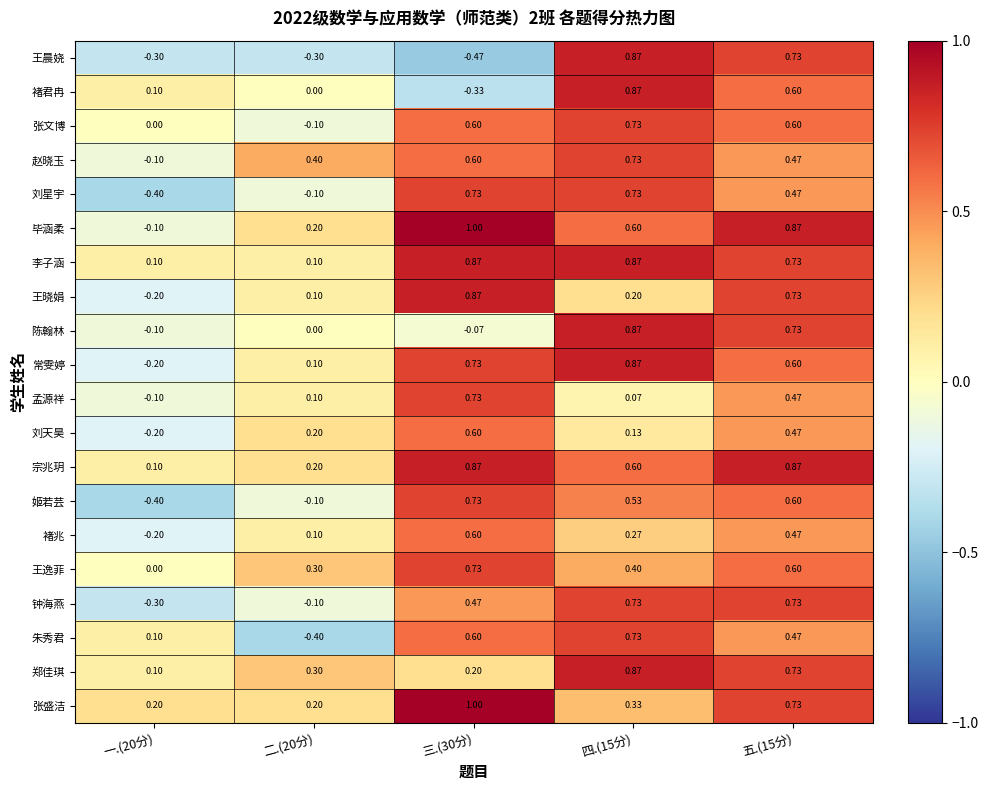

Which series has the largest total across all categories?

李子涵